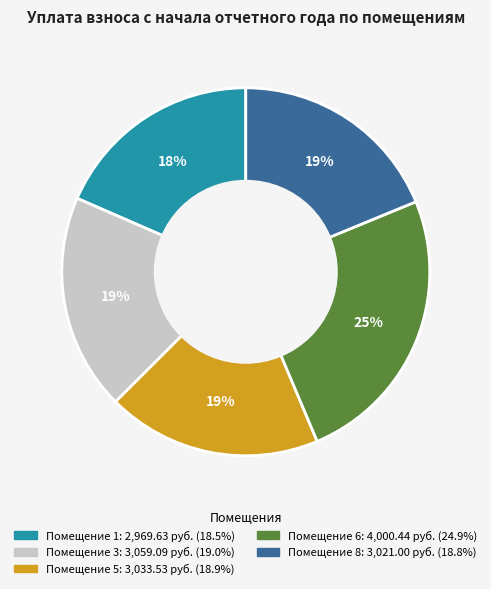

Does any single category account for the majority?

No